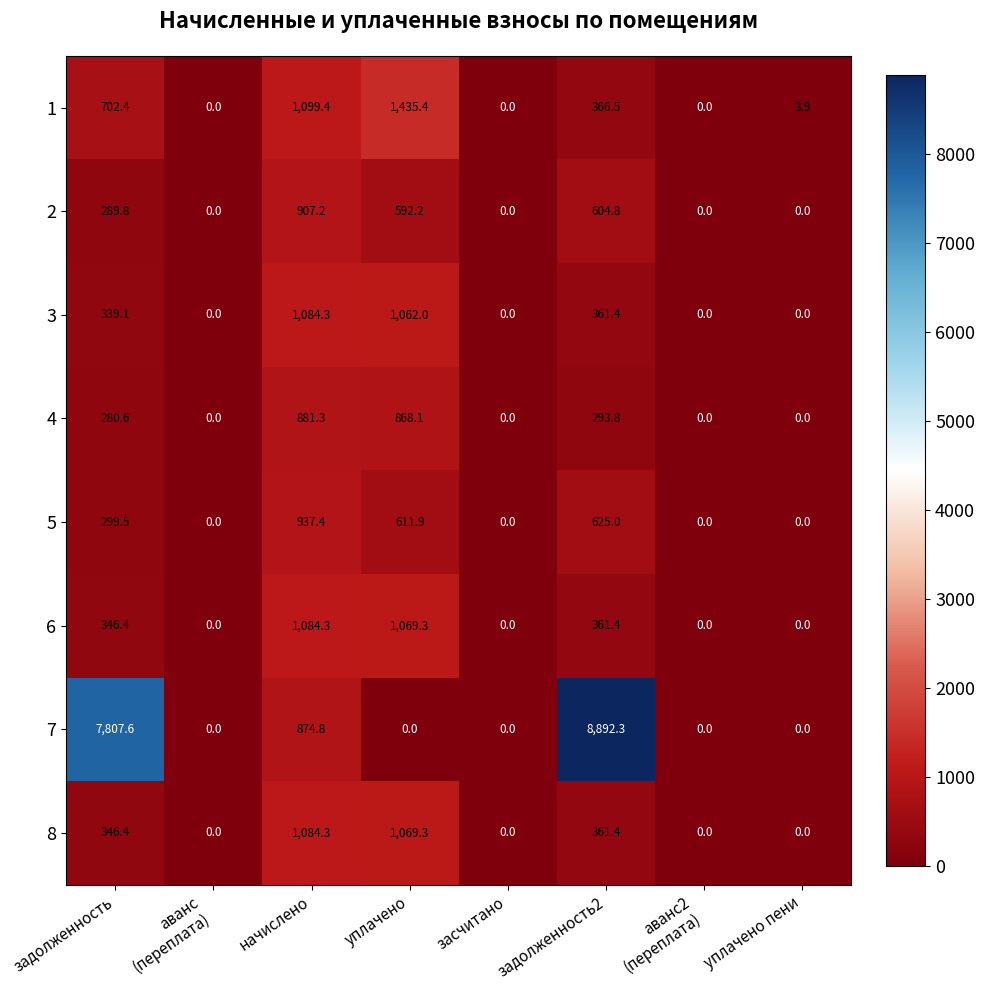

At which category does the chart reach its peak across all series?

задолженность2